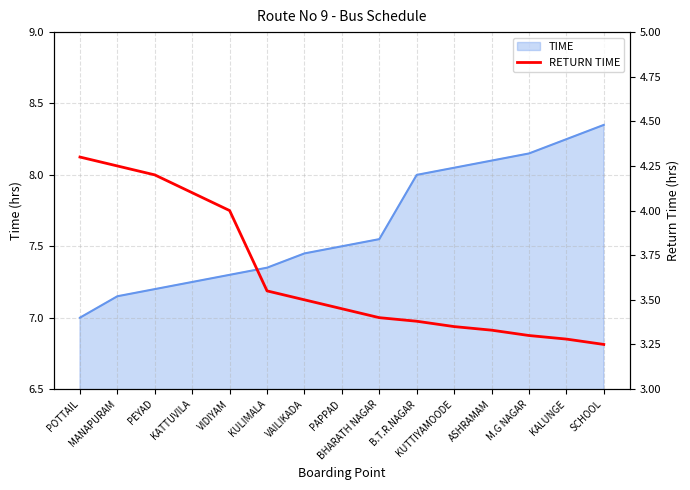

Does the chart display data point markers on the line(s)?

No